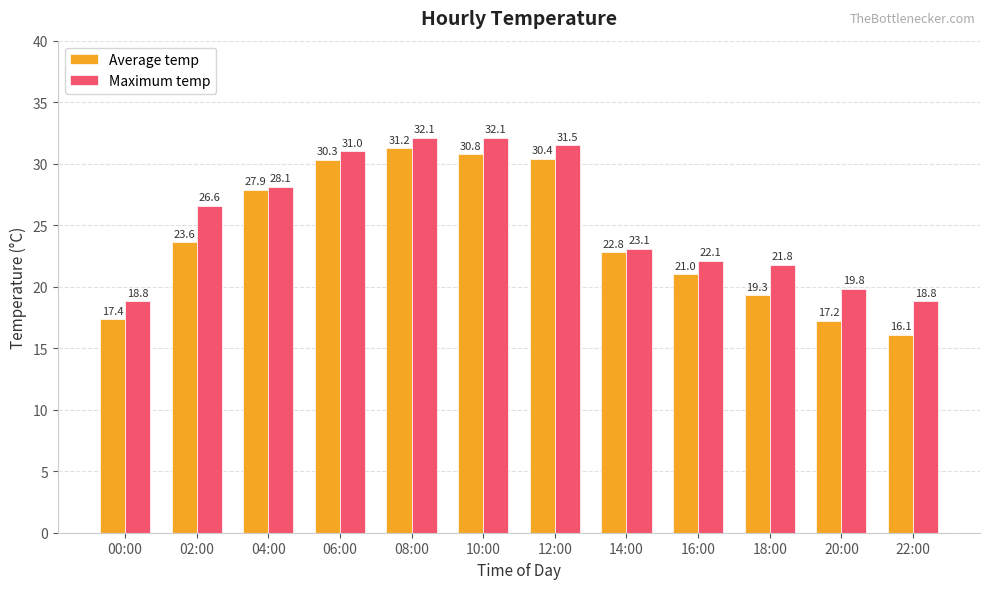

Are the bars grouped side by side (vs. stacked)?

Yes